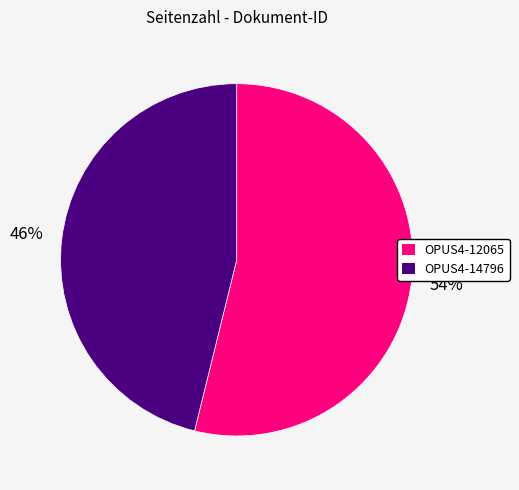

The OPUS4-12065 slice represents 54% of the pie. True or false?

True